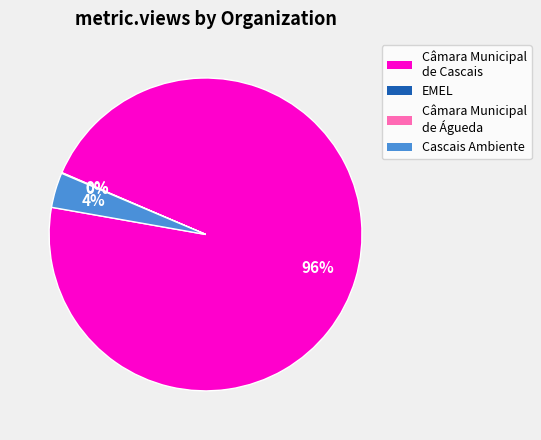

Is there a majority slice in this chart?

Yes